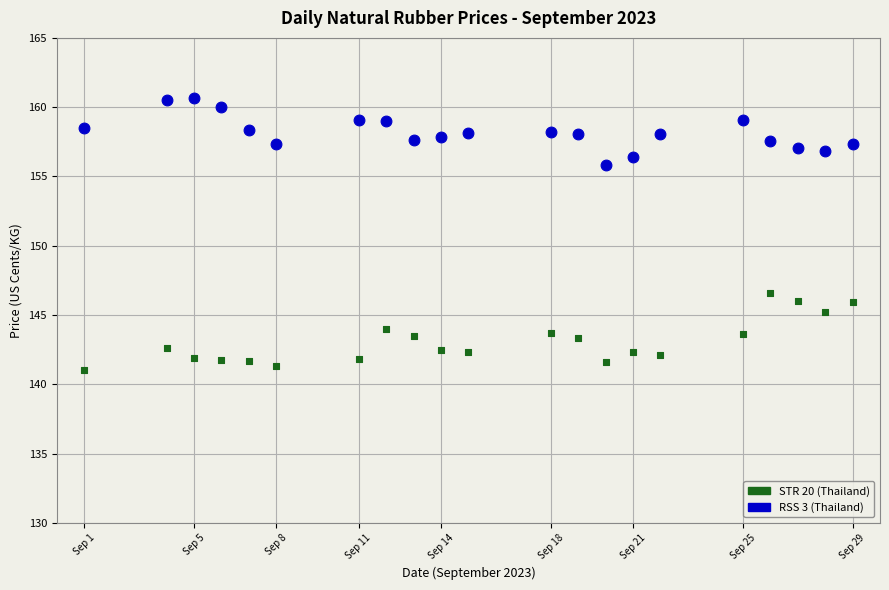

Across all series, what Y value is closest to 150?

146.6